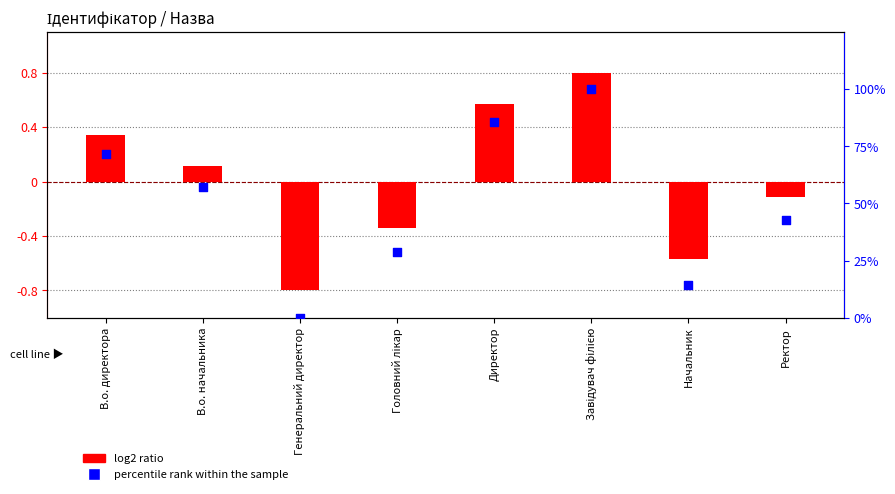

At which category is the sum across all series the highest?

Завідувач філією